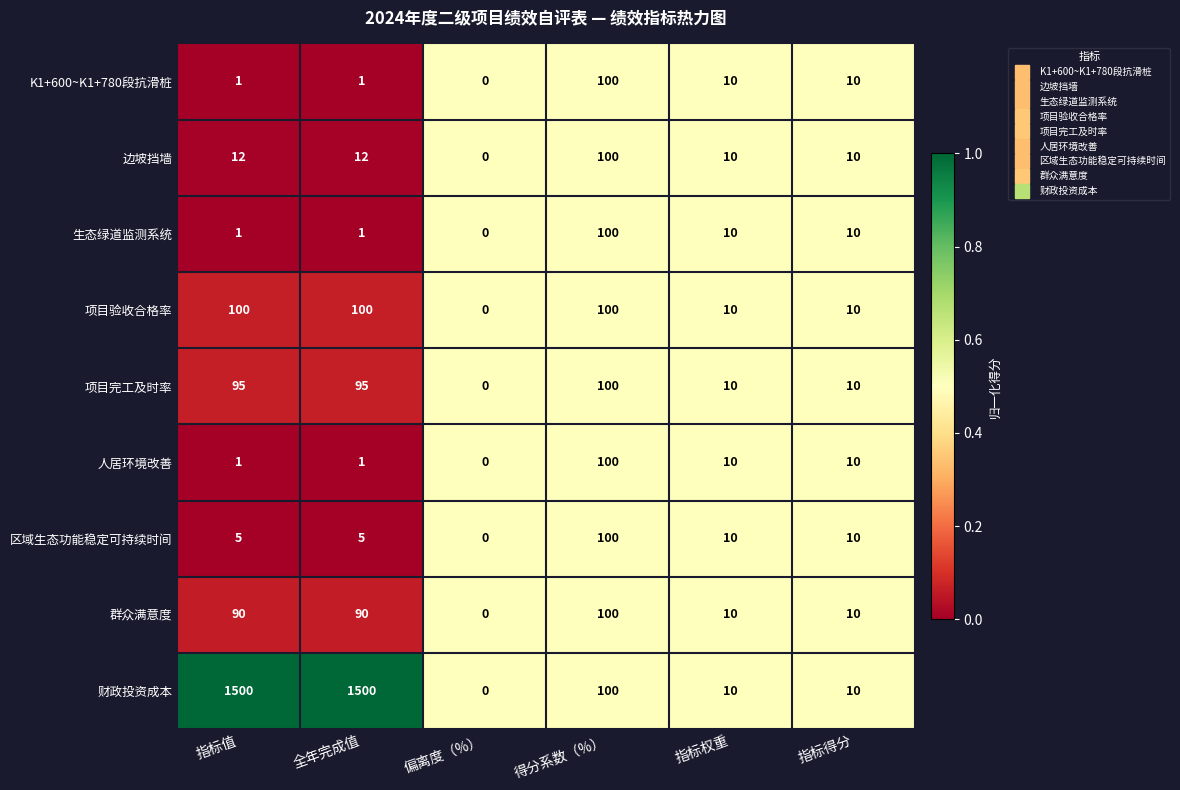

Which series changed the most between 全年完成值 and 指标得分?

财政投资成本